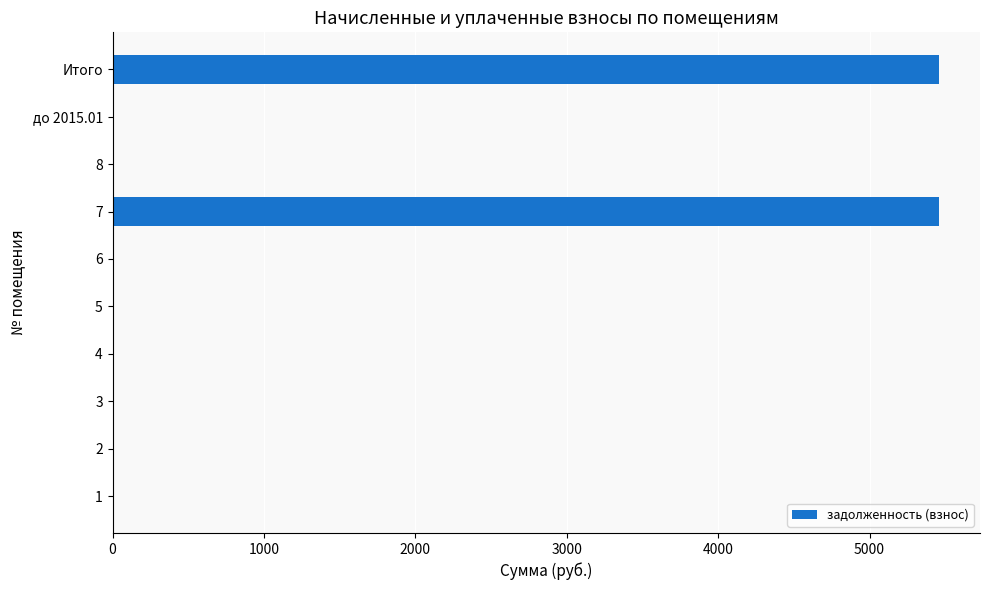

Is it true that the value at 7 is 8462.9?

False